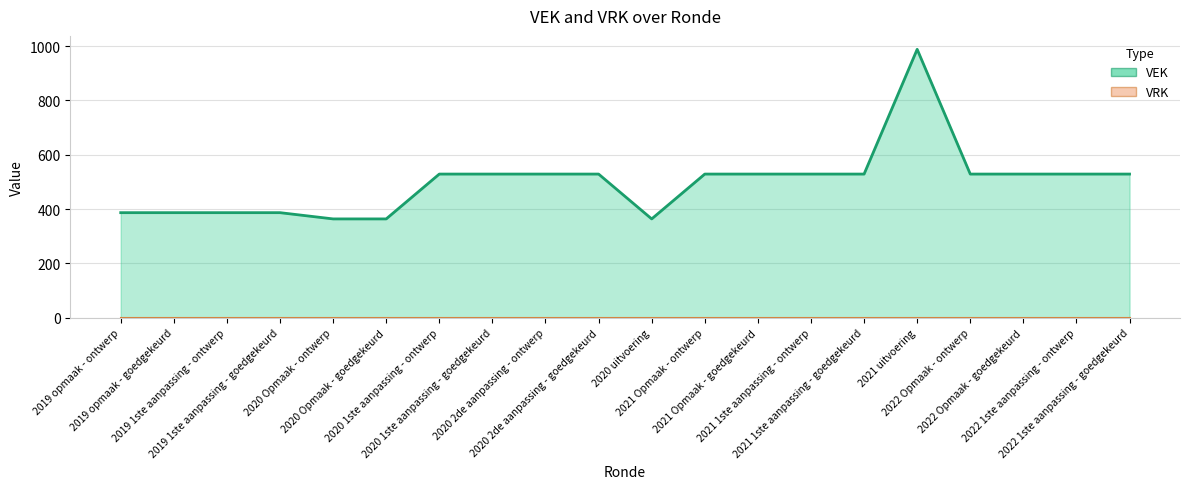

List the labels in order of VEK line value, largest first.

2021 uitvoering, 2020 1ste aanpassing - ontwerp, 2020 1ste aanpassing - goedgekeurd, 2020 2de aanpassing - ontwerp, 2020 2de aanpassing - goedgekeurd, 2021 Opmaak - ontwerp, 2021 Opmaak - goedgekeurd, 2021 1ste aanpassing - ontwerp, 2021 1ste aanpassing - goedgekeurd, 2022 Opmaak - ontwerp, 2022 Opmaak - goedgekeurd, 2022 1ste aanpassing - ontwerp, 2022 1ste aanpassing - goedgekeurd, 2019 opmaak - ontwerp, 2019 opmaak - goedgekeurd, 2019 1ste aanpassing - ontwerp, 2019 1ste aanpassing - goedgekeurd, 2020 Opmaak - ontwerp, 2020 Opmaak - goedgekeurd, 2020 uitvoering